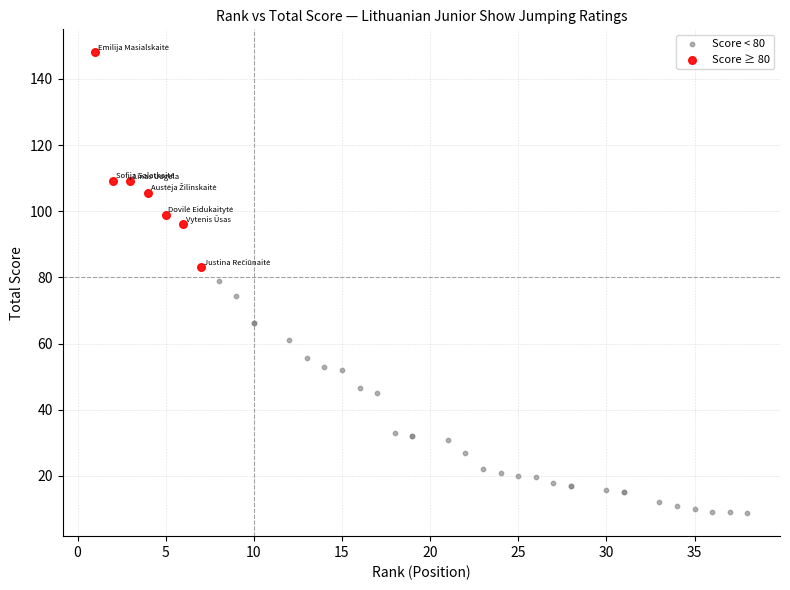

Which series reaches the maximum Y coordinate?

Score ≥ 80